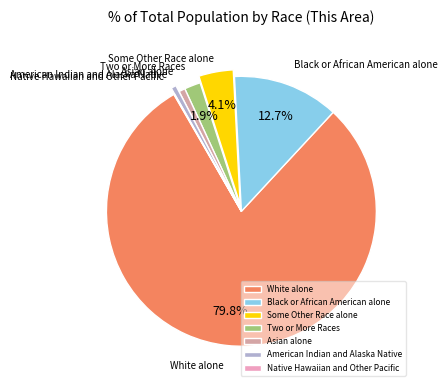

Which slice represents more than half of the pie?

White alone